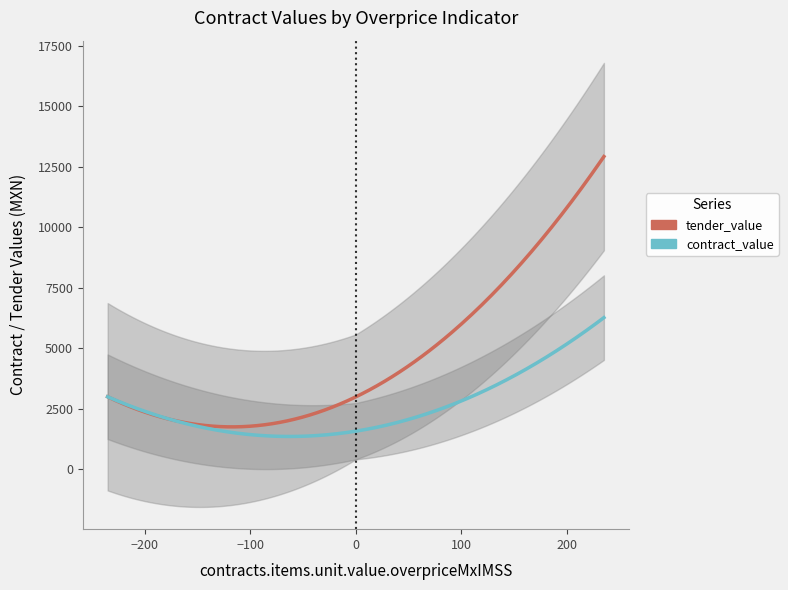

List the labels in order of contract_value value, largest first.

235, -235, 0, 0